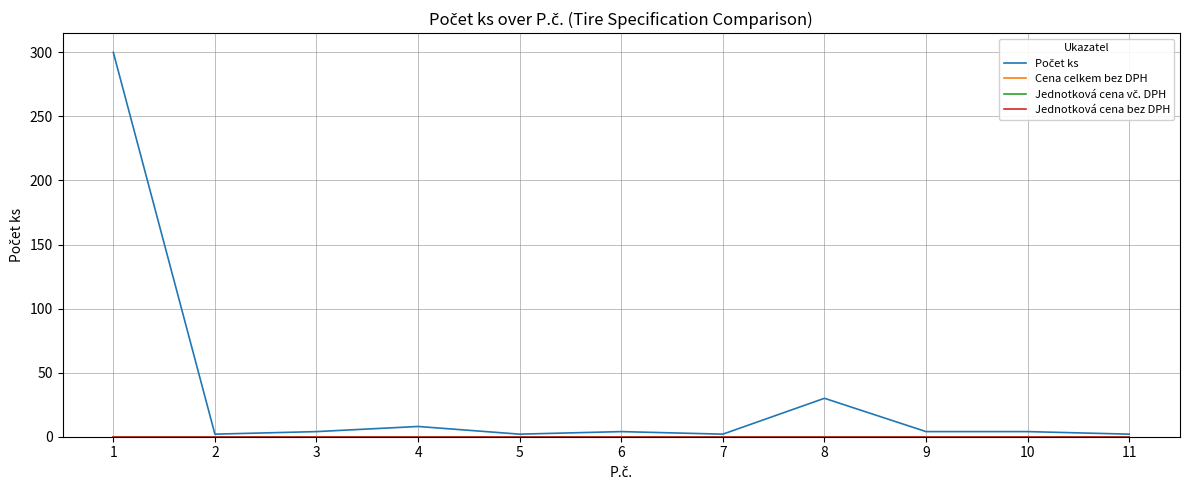

Between 1 and 6, which is larger?

1